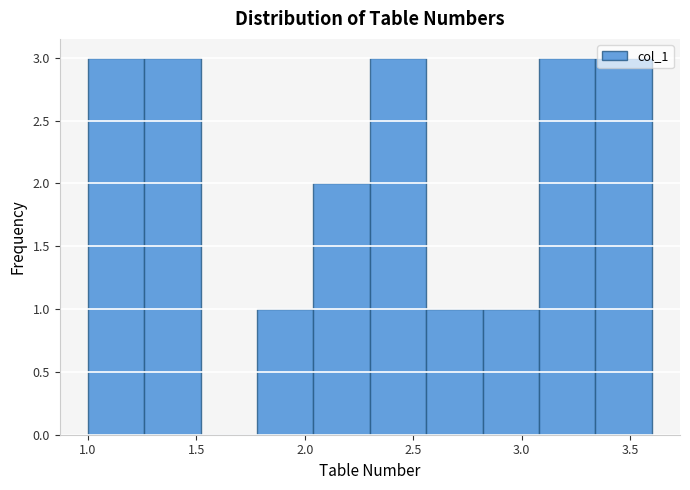

Reading left to right, transcribe this chart: for each bar, give the range it covers on the x-axis and its height. Neither the bar edges nor the heights are printed on the chart, so give them approximately, as read against the axes.

1.00 to 1.26: 3
1.26 to 1.52: 3
1.52 to 1.78: 0
1.78 to 2.04: 1
2.04 to 2.30: 2
2.30 to 2.56: 3
2.56 to 2.82: 1
2.82 to 3.08: 1
3.08 to 3.34: 3
3.34 to 3.60: 3